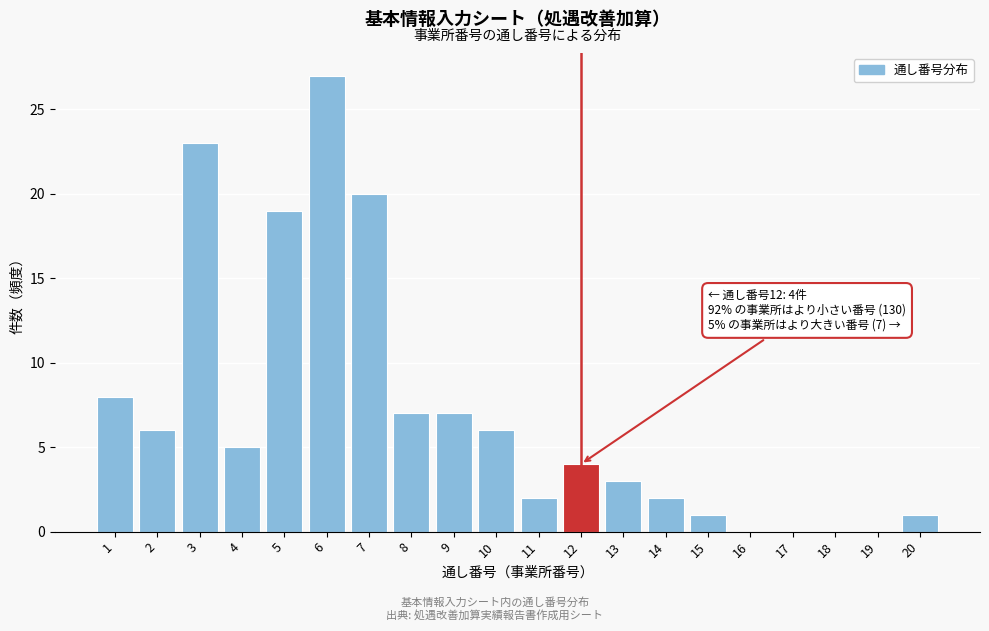

Reading left to right, what are all the values shown in this chart?

1=8	2=6	3=23	4=5	5=19	6=27	7=20	8=7	9=7	10=6	11=2	12=4	13=3	14=2	15=1	16=0	17=0	18=0	19=0	20=1